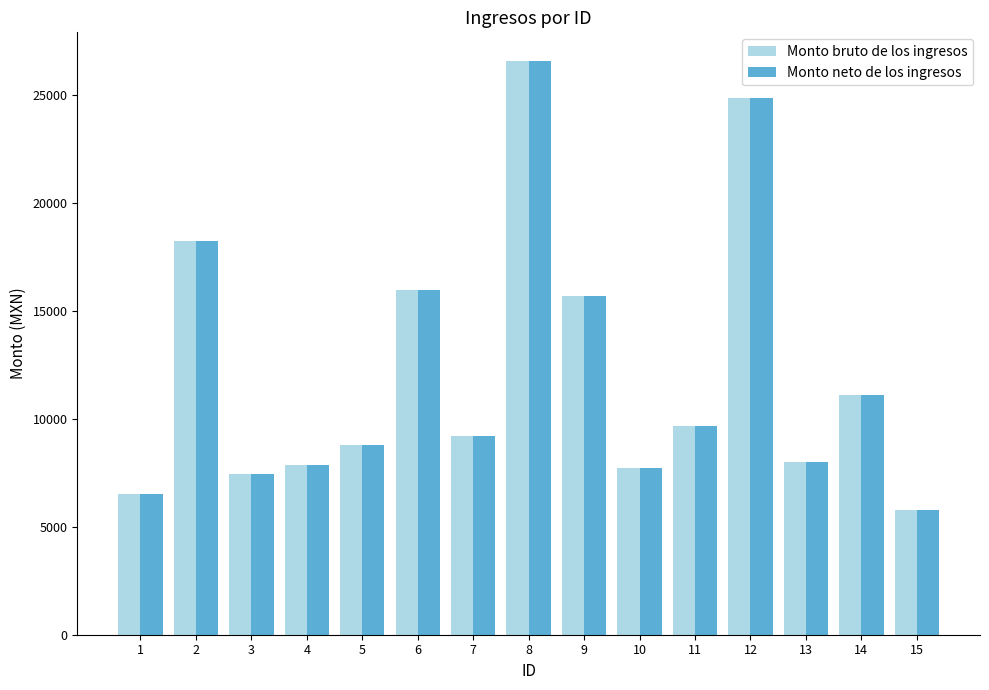

Is the value of Monto neto de los ingresos at 5 greater than the value of Monto bruto de los ingresos at 6?

No